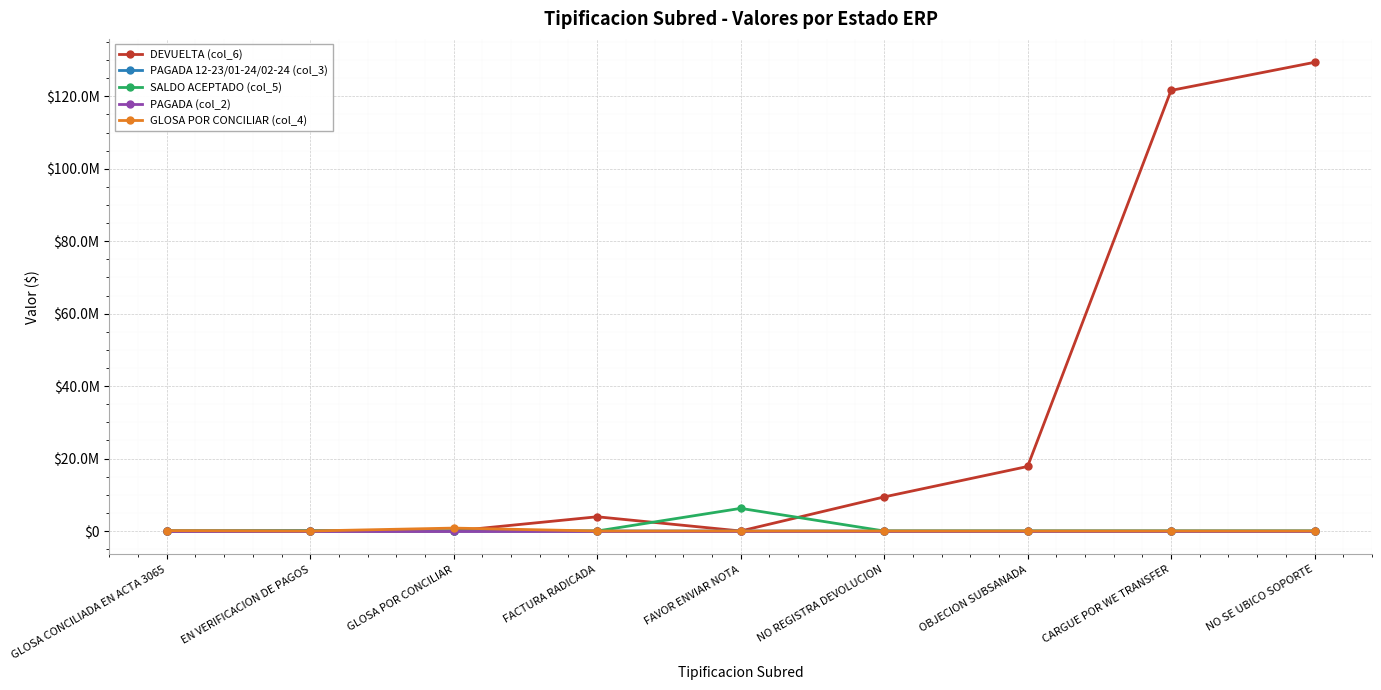

Is this an area chart (filled region under the line)?

No